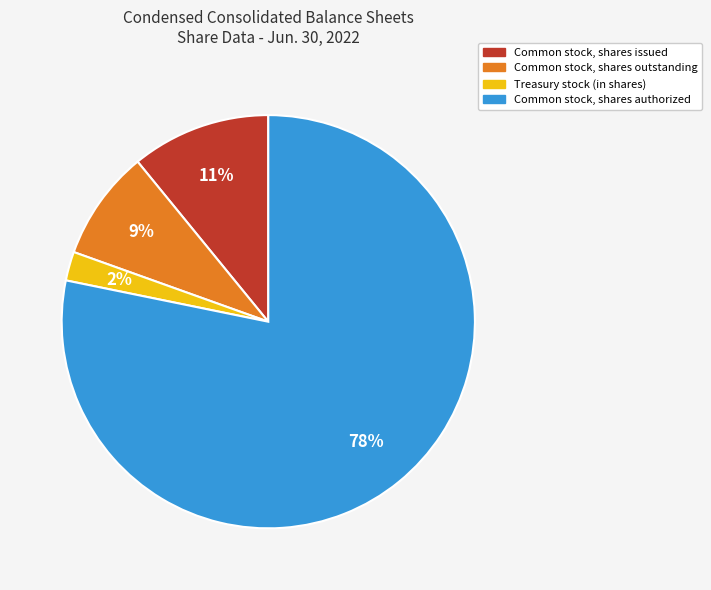

Rank the categories by value from lowest to highest.

Treasury stock (in shares), Common stock, shares outstanding, Common stock, shares issued, Common stock, shares authorized